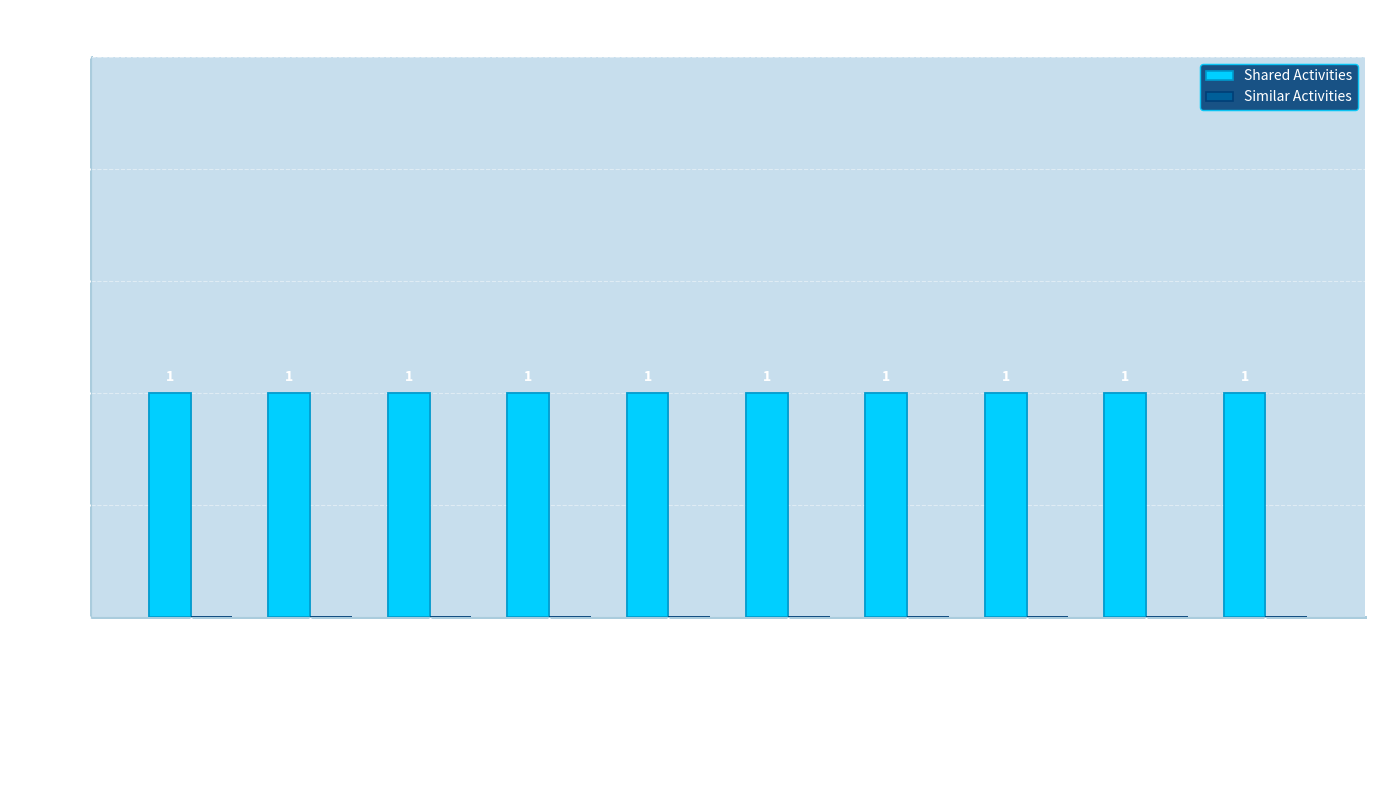

At how many categories does at least one series exceed 0?

10